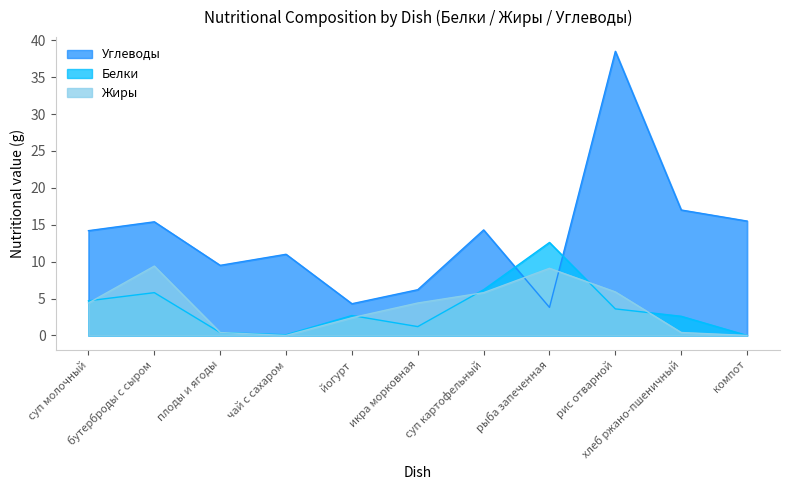

Which has a higher value, йогурт or чай с сахаром?

чай с сахаром